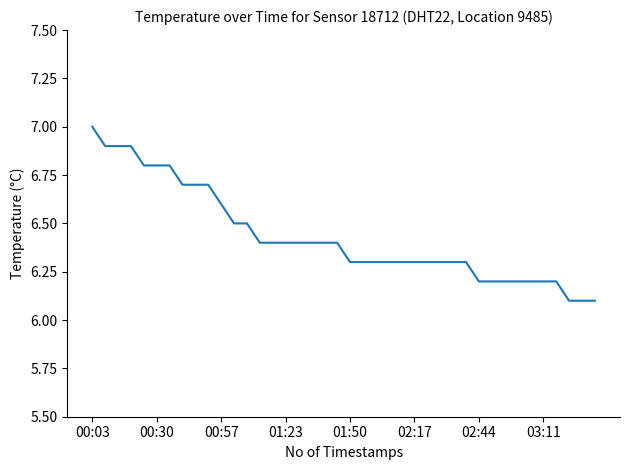

How many lines are shown in the chart?

1